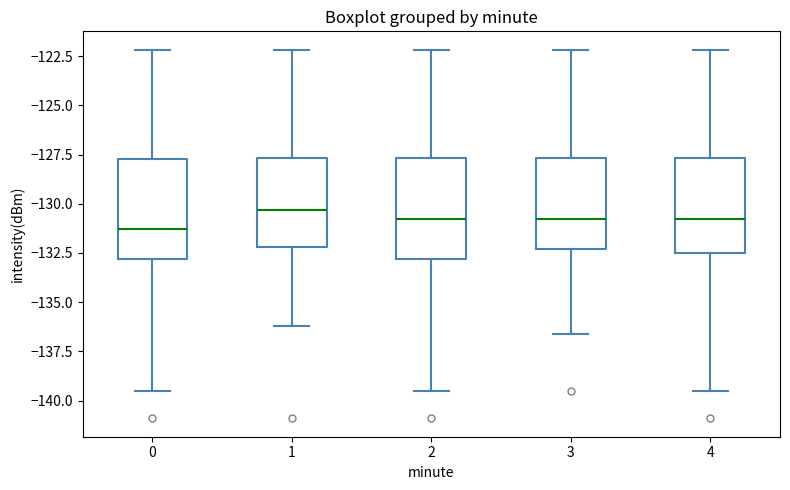

Reading left to right, read every box against the y-axis: the position of its median line, the range the box covers, and the ends of its whiskers. The values are not printed on the chart, so give them approximately, as read against the axis.

0: median -131.5, box -133.0 to -127.5, whiskers -139.5 to -122.0
1: median -130.5, box -132.0 to -127.5, whiskers -136.0 to -122.0
2: median -131.0, box -133.0 to -127.5, whiskers -139.5 to -122.0
3: median -131.0, box -132.5 to -127.5, whiskers -136.5 to -122.0
4: median -131.0, box -132.5 to -127.5, whiskers -139.5 to -122.0